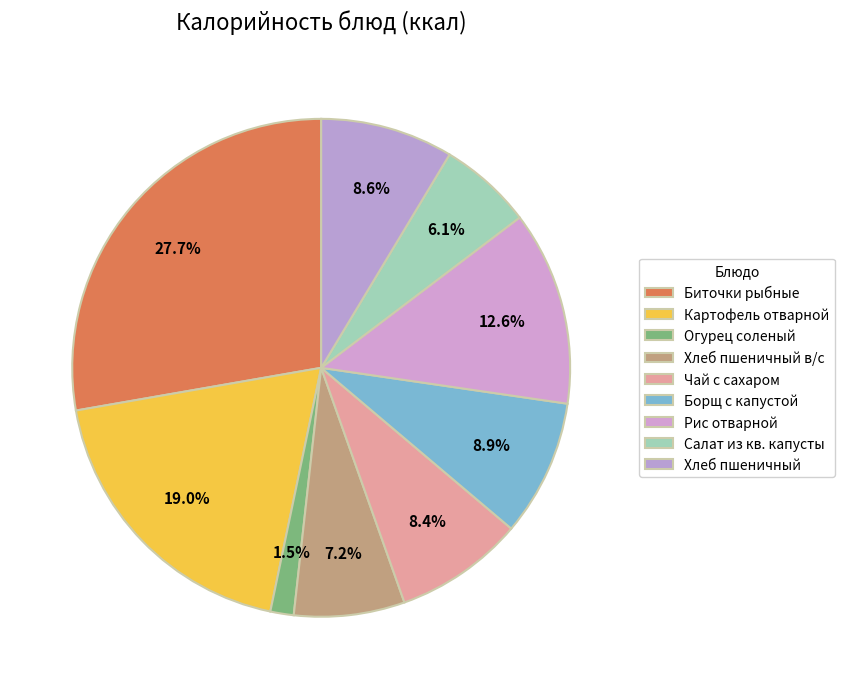

How many segments does this pie chart have?

9